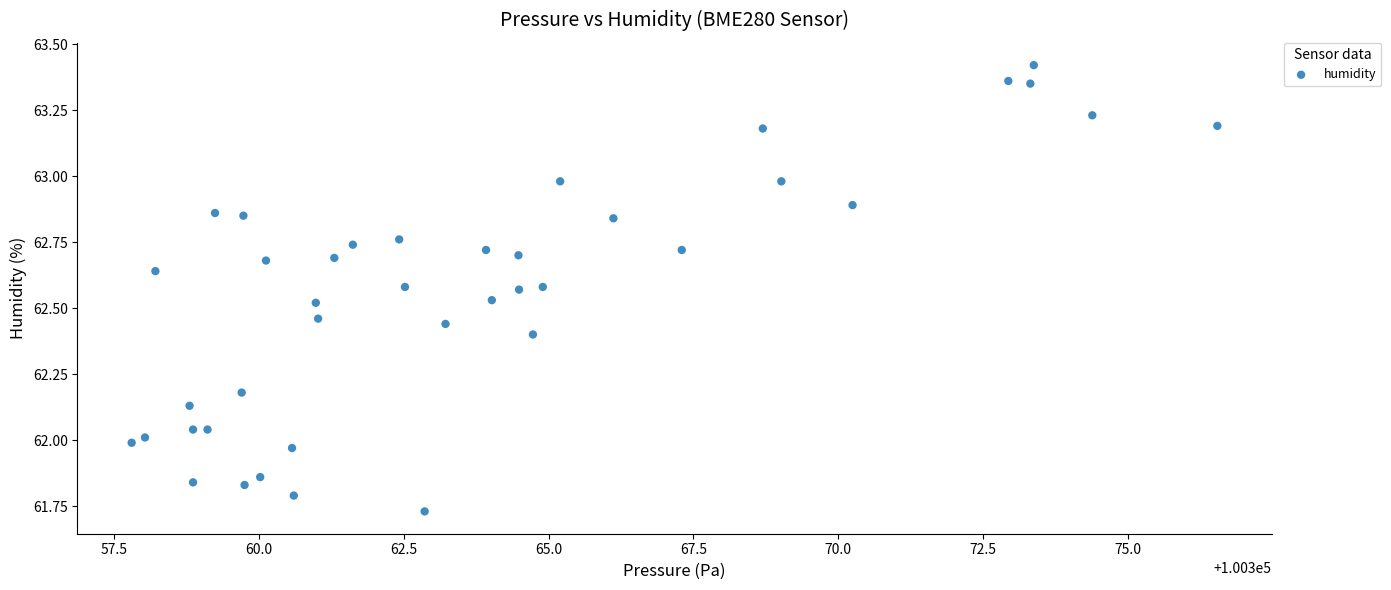

What is the range of Y values (max minus min)?

1.7